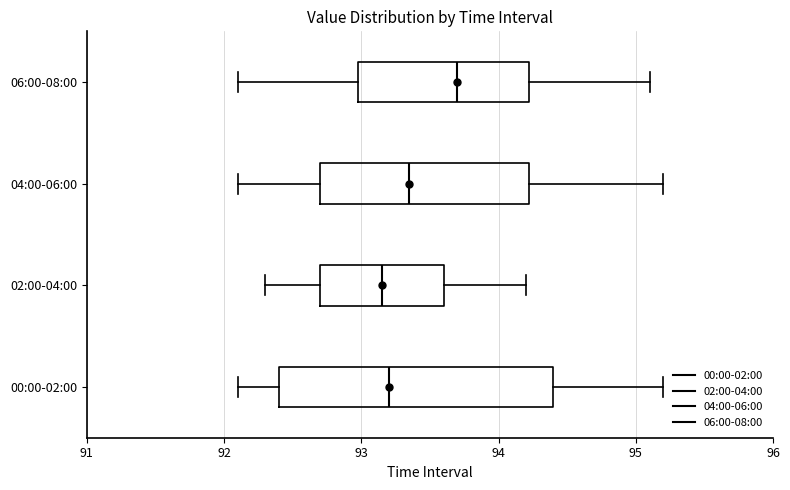

Reading bottom to top, transcribe this box plot: for each box, give where its median line is, the range the box spans, and where its two whiskers end, as read against the x-axis. The values are not printed on the chart, so give them approximately, as read against the axis.

00:00-02:00: median 93.2, box 92.4 to 94.4, whiskers 92.1 to 95.2
02:00-04:00: median 93.2, box 92.7 to 93.6, whiskers 92.3 to 94.2
04:00-06:00: median 93.4, box 92.7 to 94.2, whiskers 92.1 to 95.2
06:00-08:00: median 93.7, box 93.0 to 94.2, whiskers 92.1 to 95.1